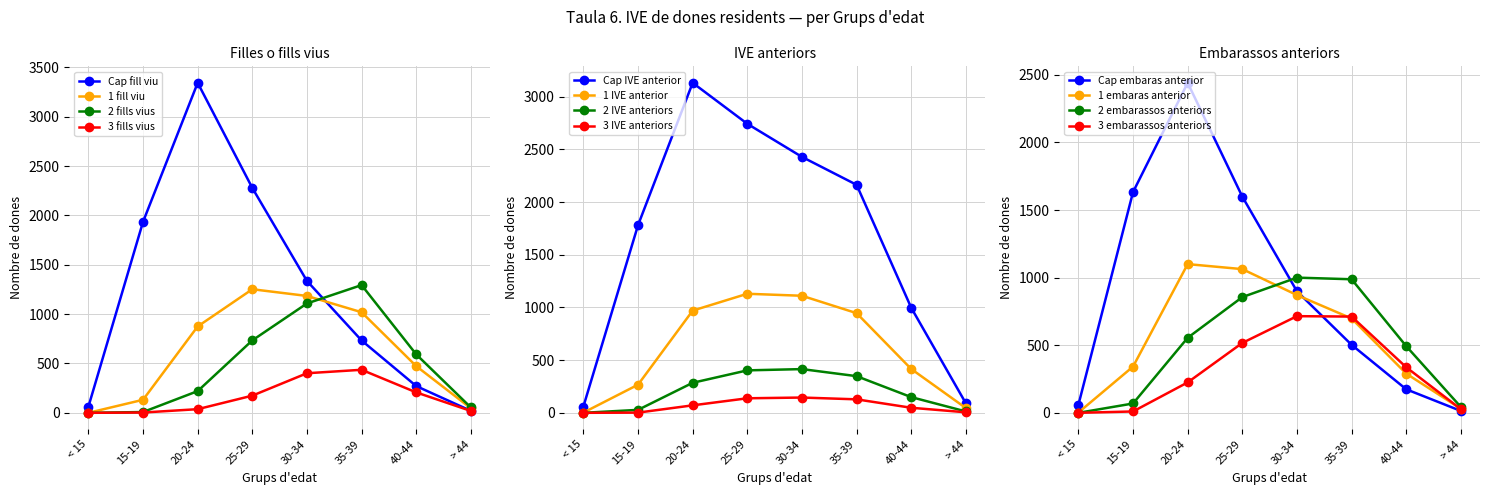

Where is the first local maximum for 2 fills vius?

35-39